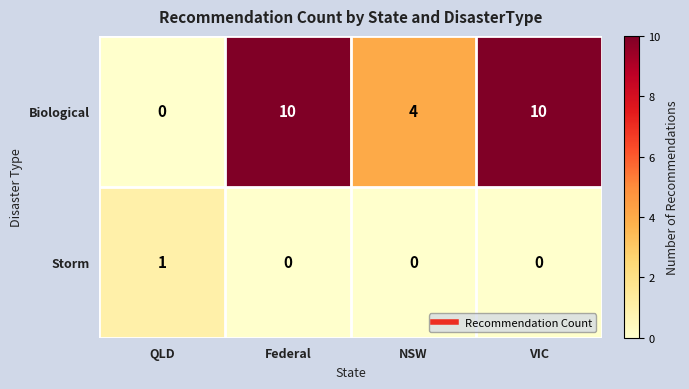

Is the value of Storm at Federal greater than the value of Biological at NSW?

No